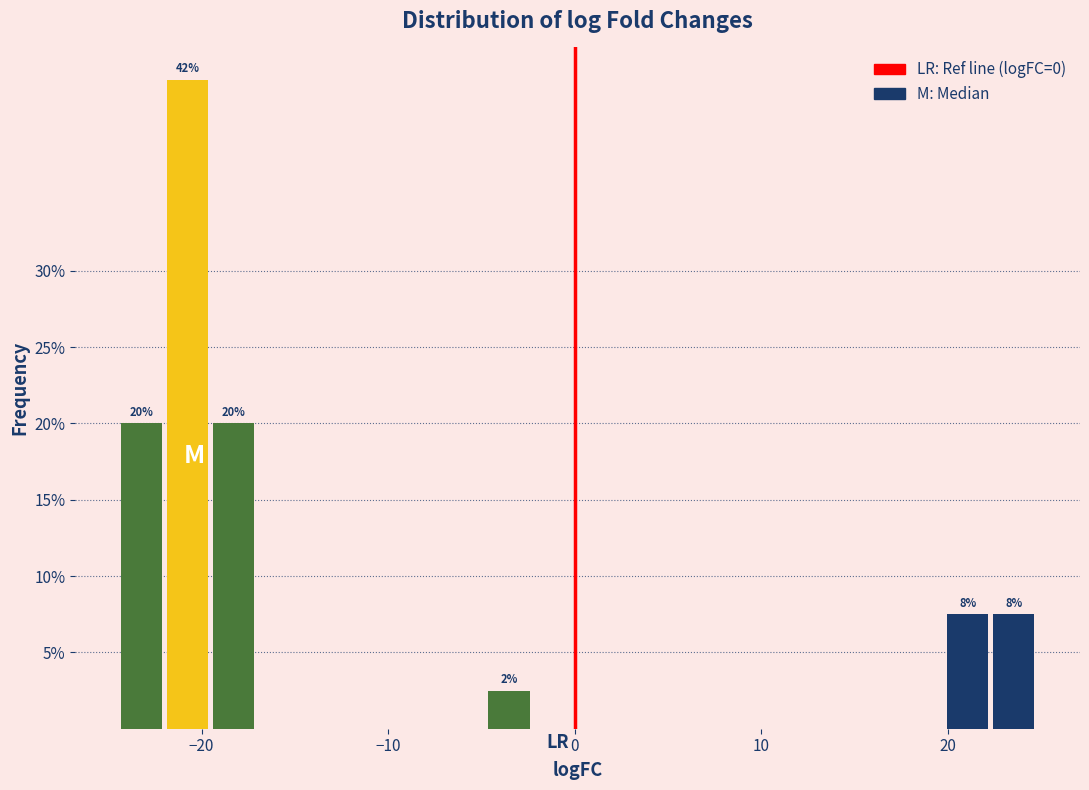

Read against the x-axis, roughly where is the centre of the tallest bar?

-21